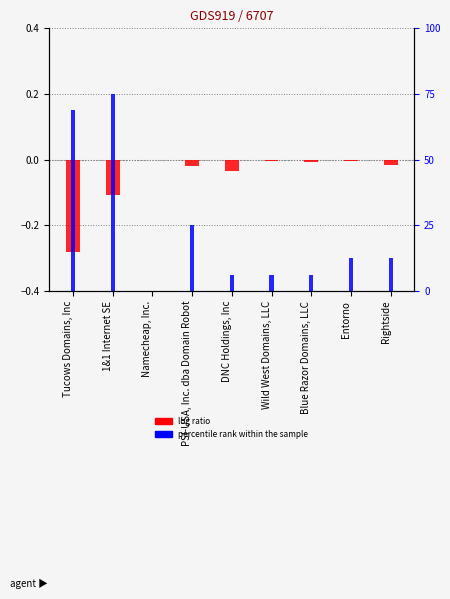

Rank the series by their average value, from lowest to highest.

log ratio, percentile rank within the sample